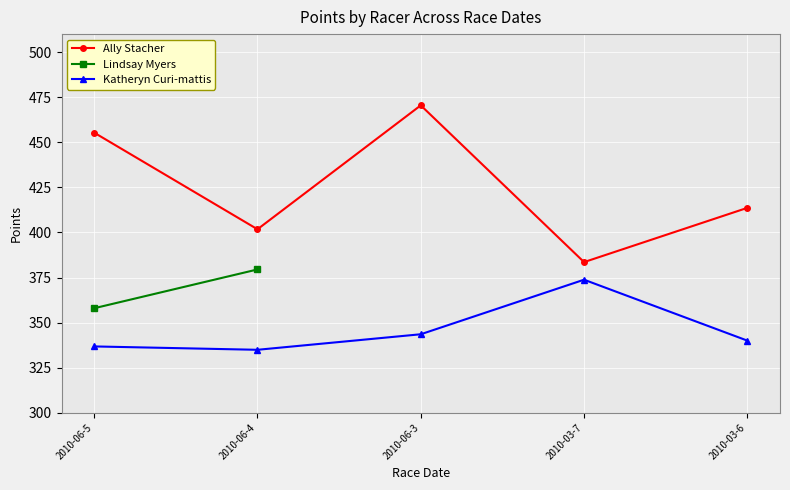

How many values in the Ally Stacher series exceed 413?

3